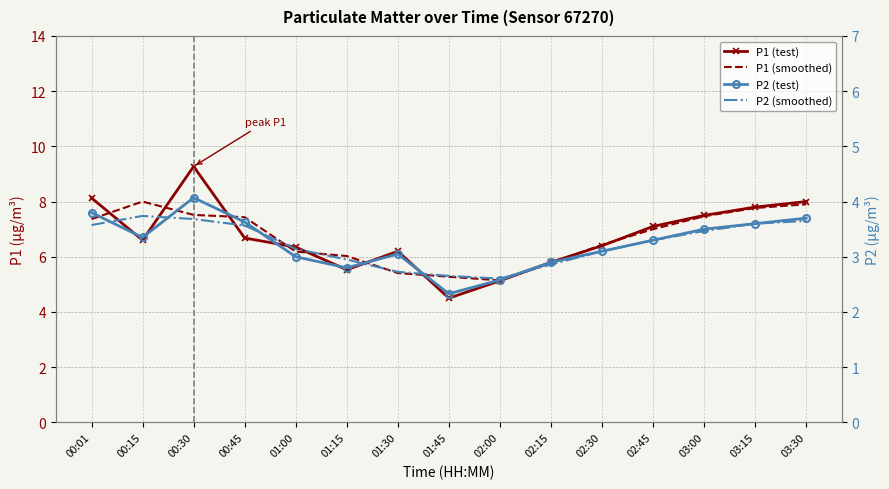

Which series has the largest total across all categories?

P1 (test)